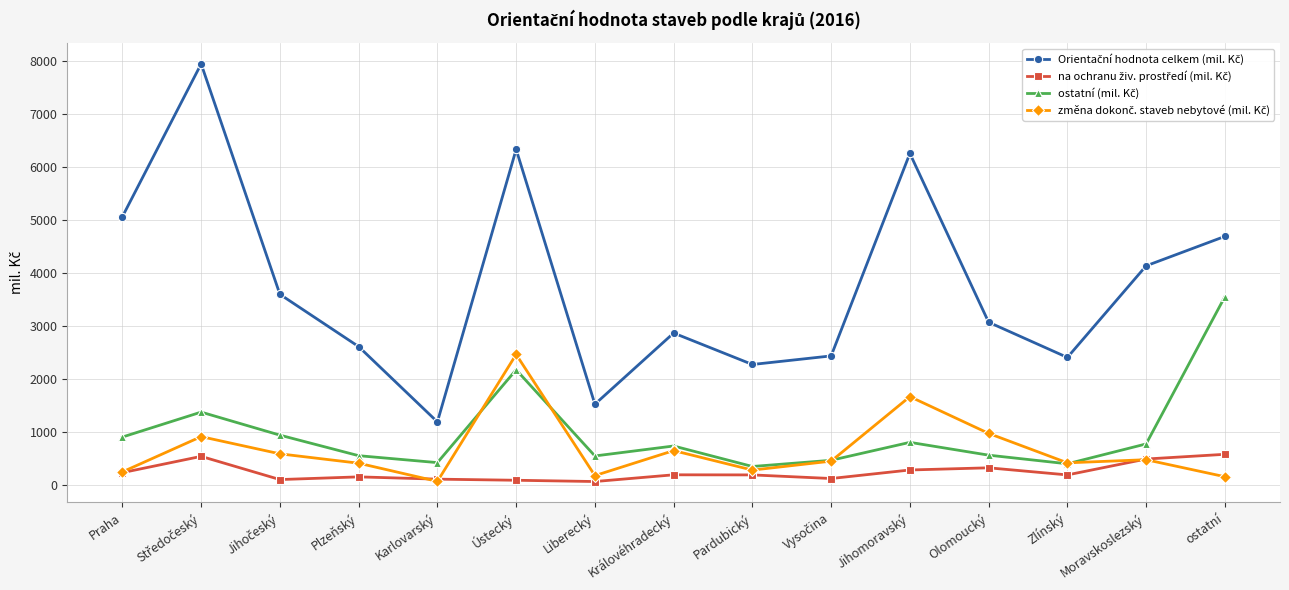

At how many categories does at least one series exceed 2150?

13